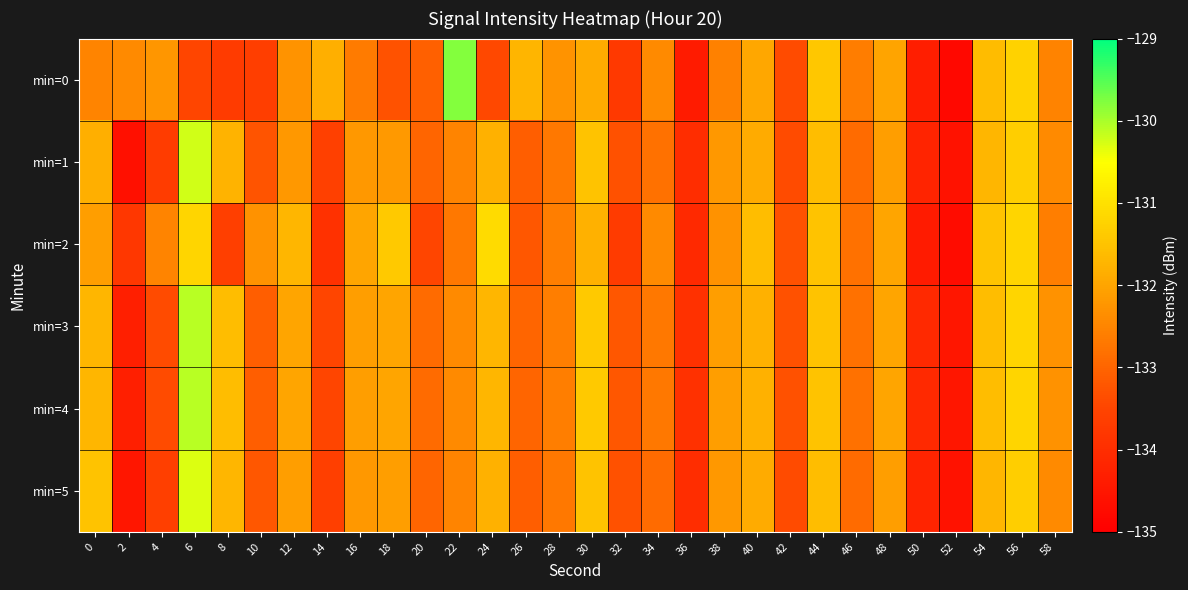

Reading left to right, transcribe all the data shown in this chart.

min=0: 0=-132.5	2=-132.4	4=-132.2	6=-133.5	8=-133.7	10=-133.6	12=-132.3	14=-131.8	16=-132.6	18=-133.3	20=-133.1	22=-129.8	24=-133.4	26=-131.7	28=-132.3	30=-131.9	32=-133.8	34=-132.4	36=-134.4	38=-132.5	40=-132.0	42=-133.4	44=-131.4	46=-132.6	48=-132.0	50=-134.3	52=-134.8	54=-131.6	56=-131.2	58=-132.5
min=1: 0=-131.8	2=-134.6	4=-133.7	6=-130.2	8=-131.8	10=-133.2	12=-132.2	14=-133.6	16=-132.2	18=-132.2	20=-133.0	22=-132.5	24=-131.8	26=-133.1	28=-132.7	30=-131.5	32=-133.3	34=-132.8	36=-134.0	38=-132.2	40=-131.9	42=-133.4	44=-131.6	46=-132.9	48=-132.1	50=-134.2	52=-134.6	54=-131.7	56=-131.3	58=-132.4
min=2: 0=-132.1	2=-133.8	4=-132.5	6=-131.2	8=-133.6	10=-132.3	12=-131.7	14=-133.9	16=-132.0	18=-131.4	20=-133.5	22=-132.7	24=-131.1	26=-133.2	28=-132.6	30=-131.8	32=-133.7	34=-132.4	36=-134.1	38=-132.3	40=-131.6	42=-133.3	44=-131.5	46=-132.8	48=-132.0	50=-134.4	52=-134.7	54=-131.5	56=-131.2	58=-132.6
min=3: 0=-131.7	2=-134.3	4=-133.4	6=-130.1	8=-131.6	10=-133.1	12=-132.0	14=-133.5	16=-132.1	18=-132.0	20=-132.9	22=-132.4	24=-131.7	26=-133.0	28=-132.6	30=-131.4	32=-133.2	34=-132.7	36=-133.9	38=-132.1	40=-131.8	42=-133.3	44=-131.5	46=-132.8	48=-132.0	50=-134.1	52=-134.5	54=-131.6	56=-131.2	58=-132.3
min=4: 0=-131.7	2=-134.3	4=-133.4	6=-130.1	8=-131.6	10=-133.1	12=-132.0	14=-133.5	16=-132.1	18=-132.0	20=-132.9	22=-132.4	24=-131.7	26=-133.0	28=-132.6	30=-131.4	32=-133.2	34=-132.7	36=-133.9	38=-132.1	40=-131.8	42=-133.3	44=-131.5	46=-132.8	48=-132.0	50=-134.1	52=-134.5	54=-131.6	56=-131.2	58=-132.3
min=5: 0=-131.5	2=-134.5	4=-133.6	6=-130.3	8=-131.7	10=-133.2	12=-132.1	14=-133.6	16=-132.2	18=-132.1	20=-133.0	22=-132.5	24=-131.8	26=-133.1	28=-132.7	30=-131.5	32=-133.3	34=-132.9	36=-134.0	38=-132.2	40=-131.9	42=-133.4	44=-131.6	46=-132.9	48=-132.1	50=-134.2	52=-134.6	54=-131.7	56=-131.3	58=-132.4